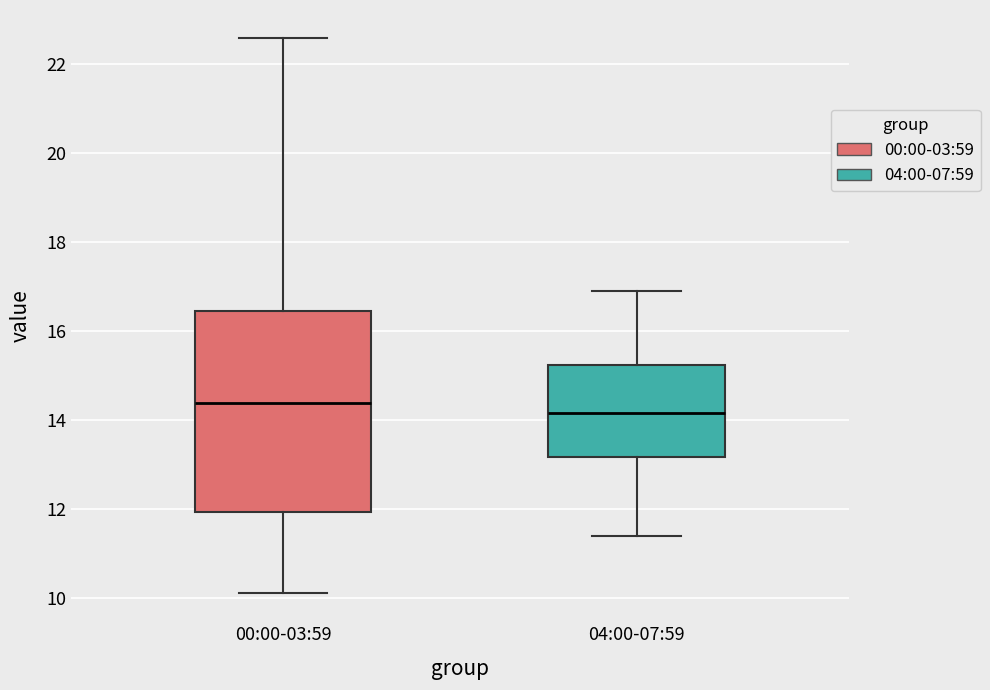

Which box has the highest median line?

00:00-03:59